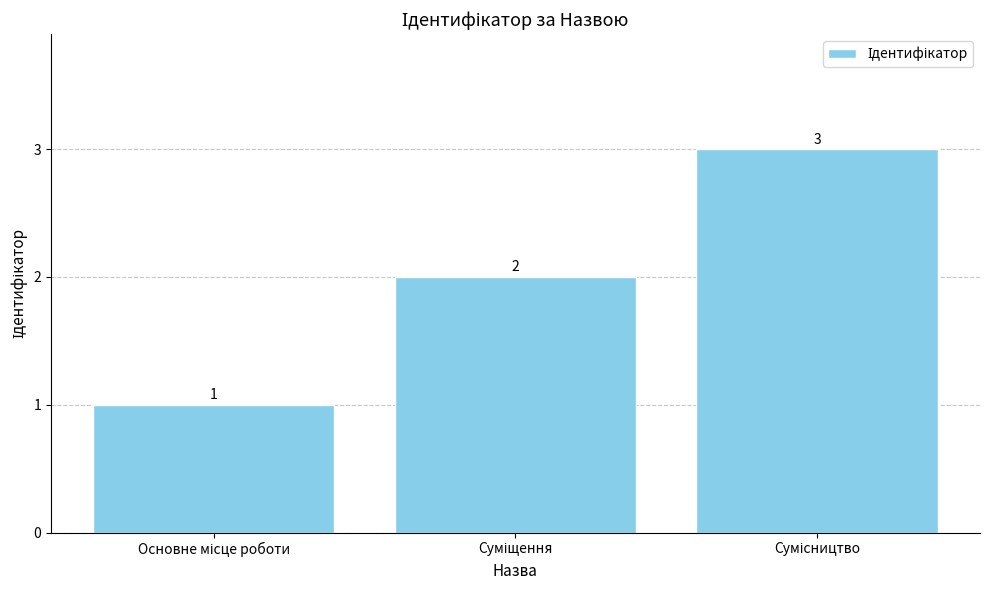

How many bars are there in total?

3